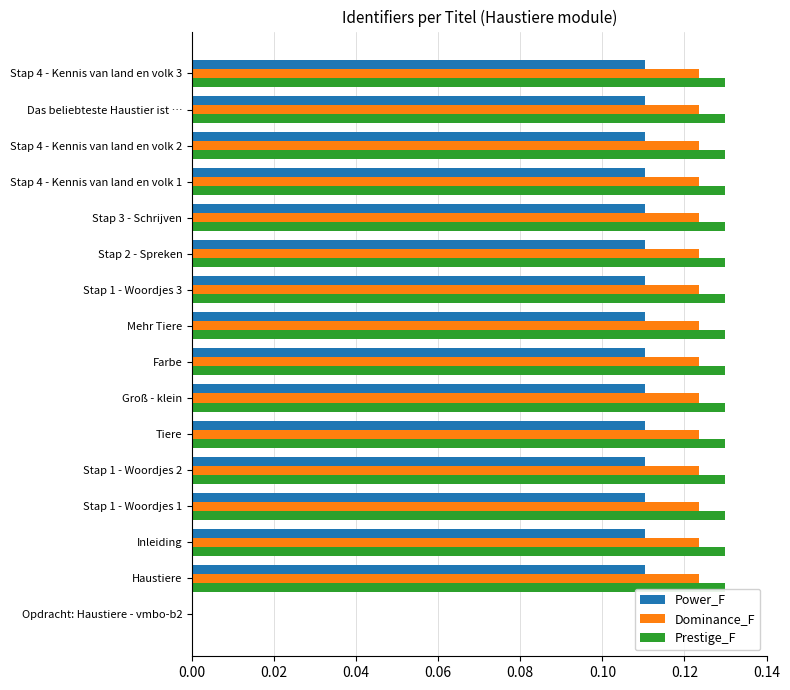

What is the sum of all Dominance_F values?

1.9